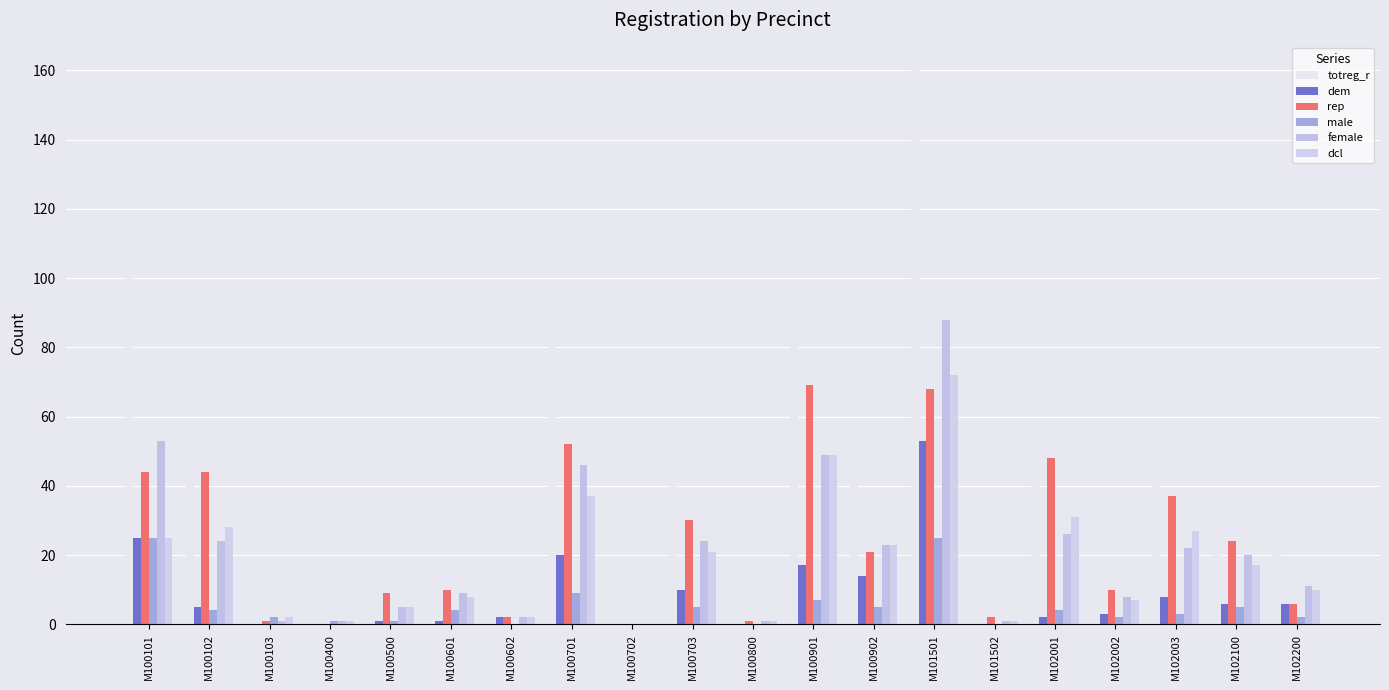

Count the number of data series in this chart.

6